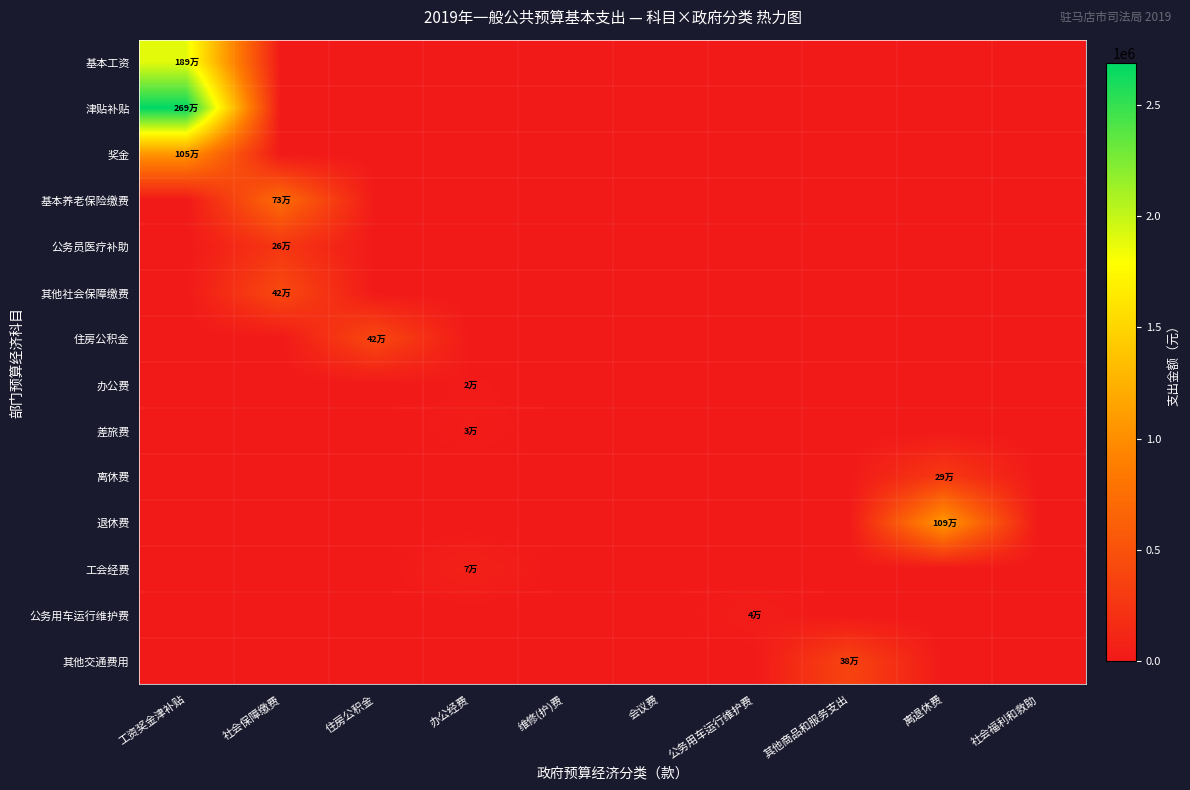

What is the difference between the highest and lowest values at 社会保障缴费?

727021